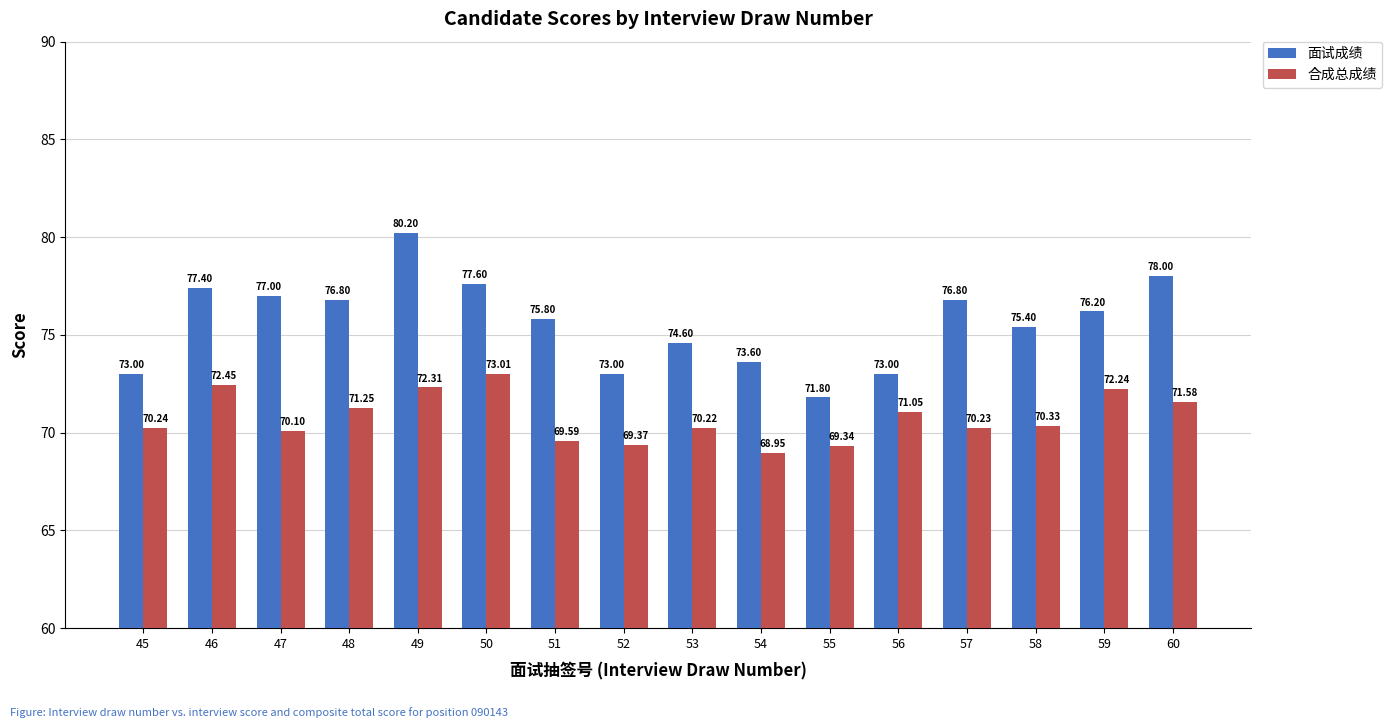

How many values in the 合成总成绩 series exceed 70?

12